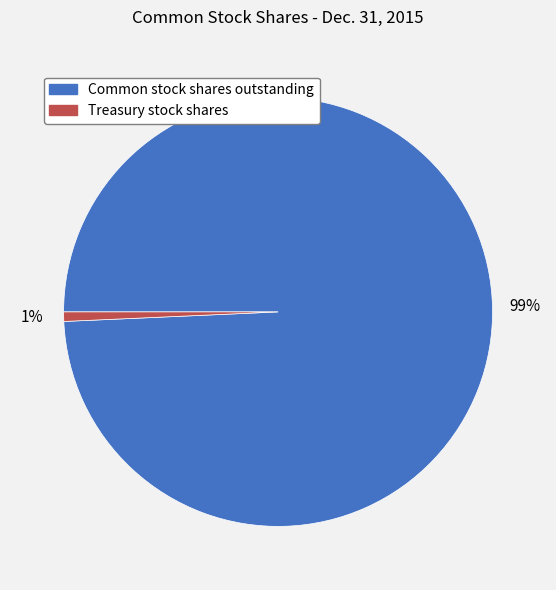

How many slices are in this pie chart?

2